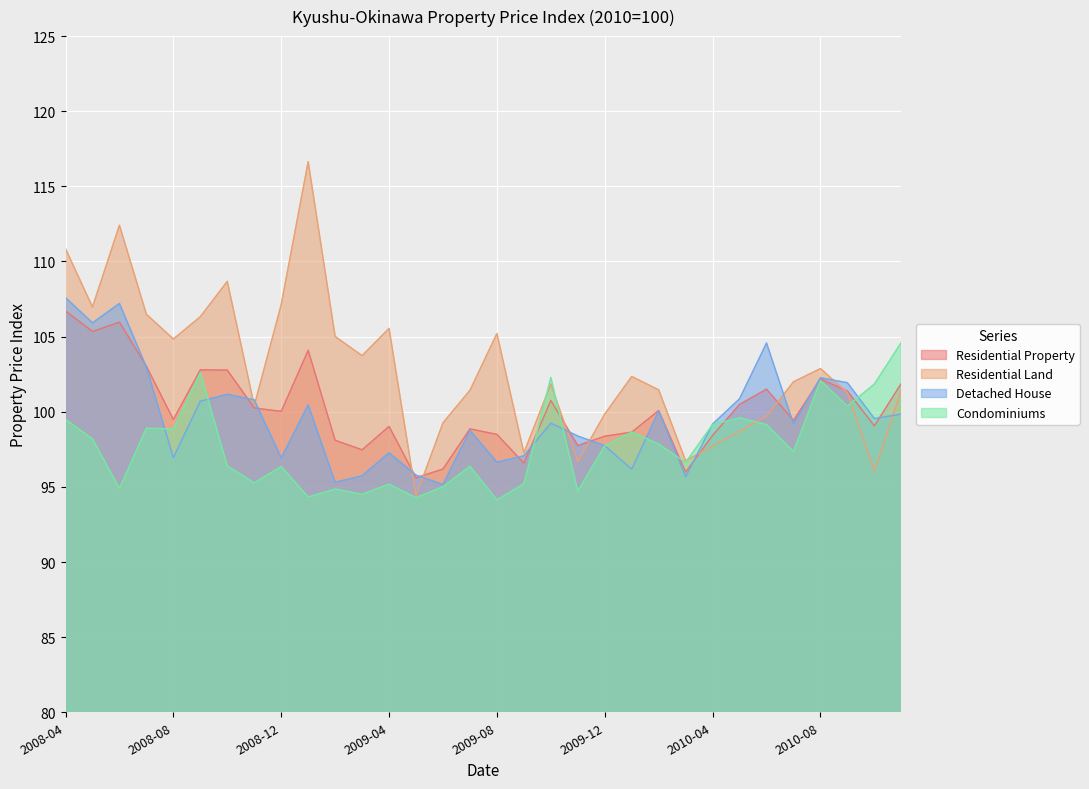

Which series has the largest range (max minus min)?

Residential Land